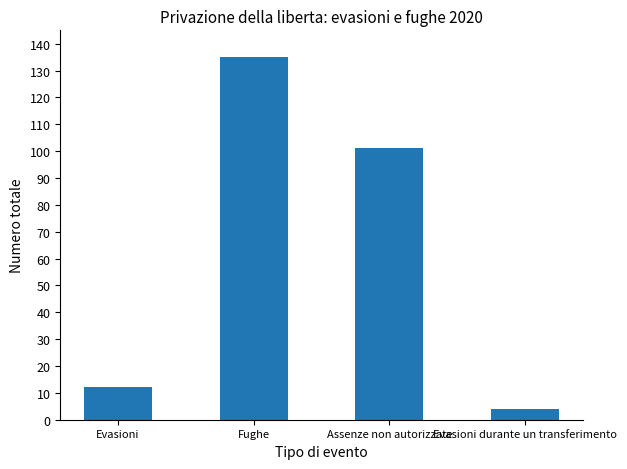

Rank the categories by value from lowest to highest.

Evasioni durante un transferimento, Evasioni, Assenze non autorizzate, Fughe